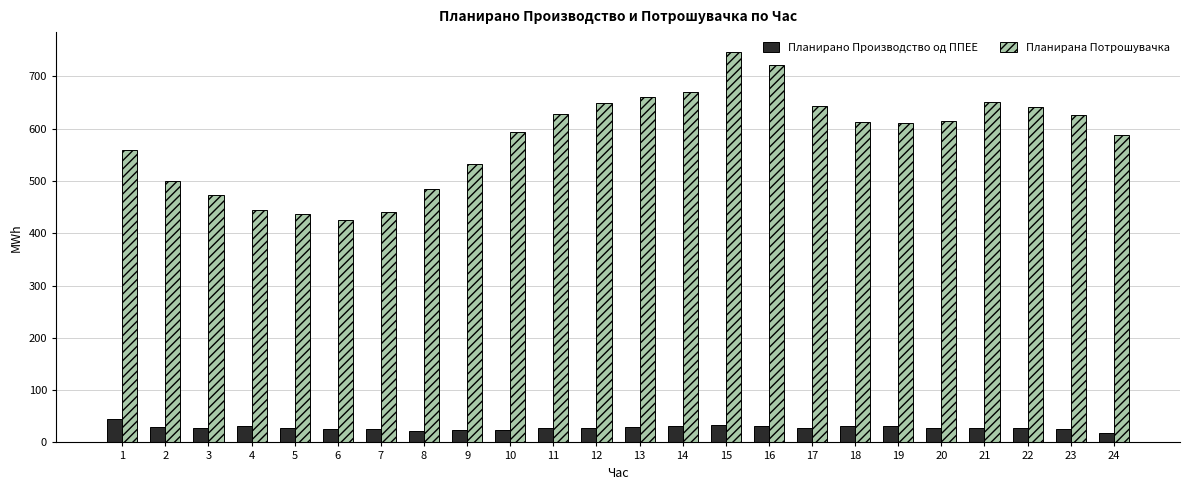

What is the minimum value for Планирана Потрошувачка?

426.1